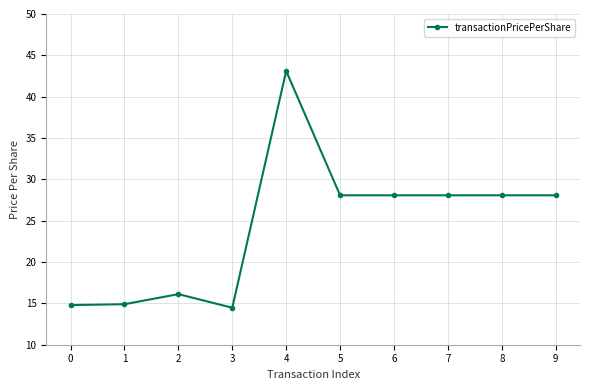

Between 4 and 6, which is larger?

4